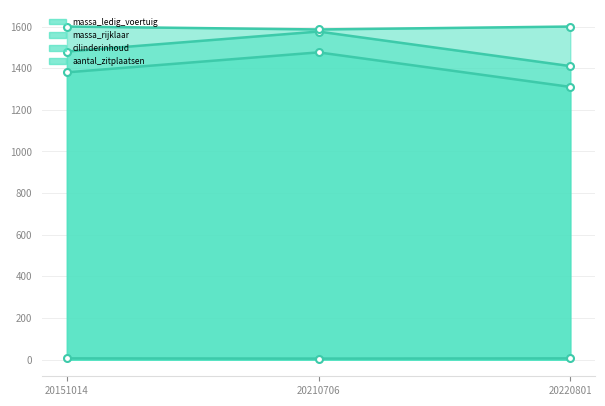

What is the maximum value for aantal_zitplaatsen?

6